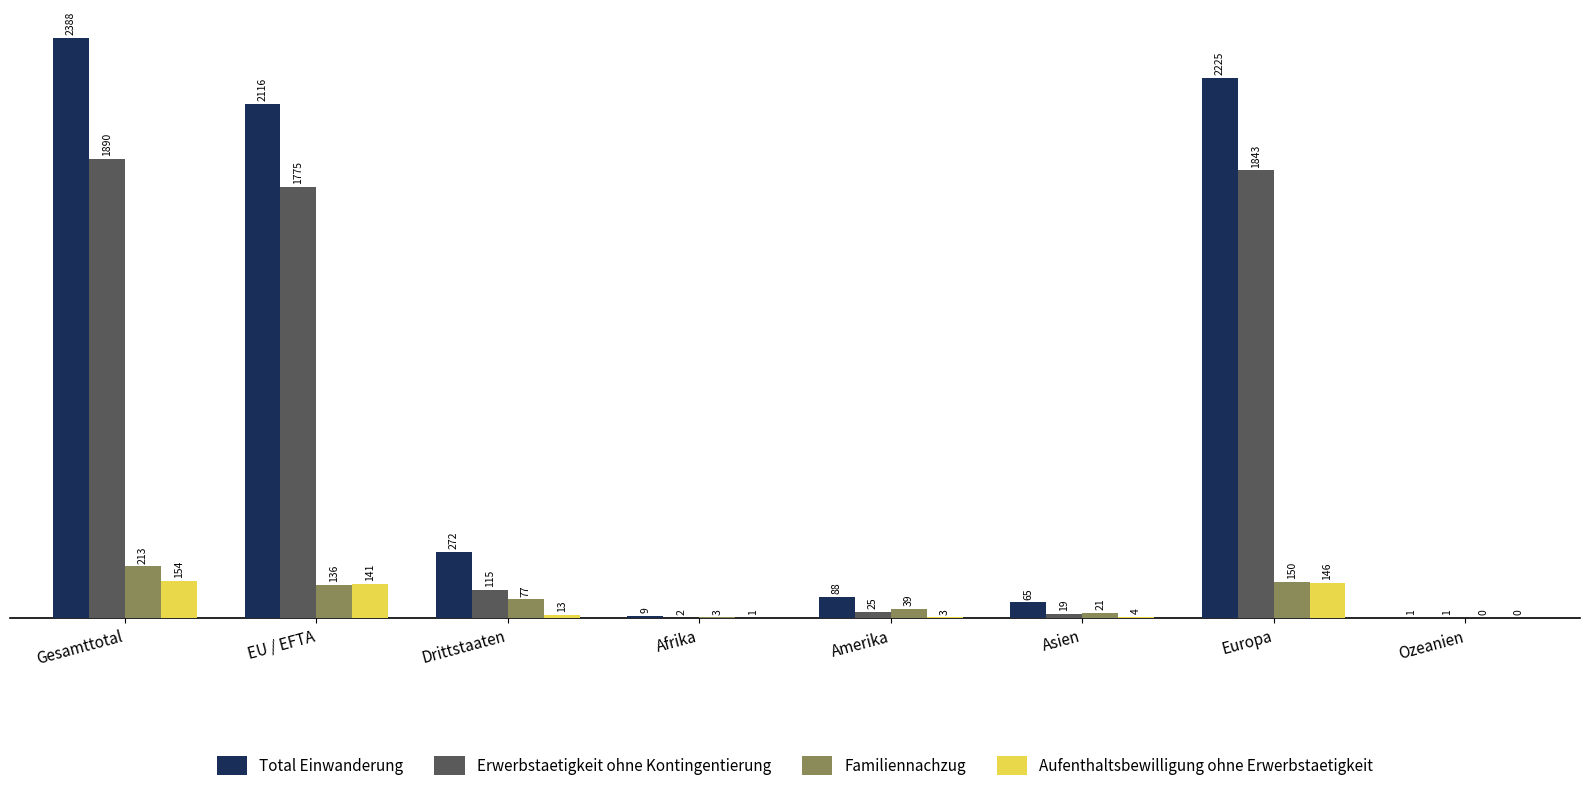

The value of Familiennachzug at Gesamttotal is 213. True or false?

True